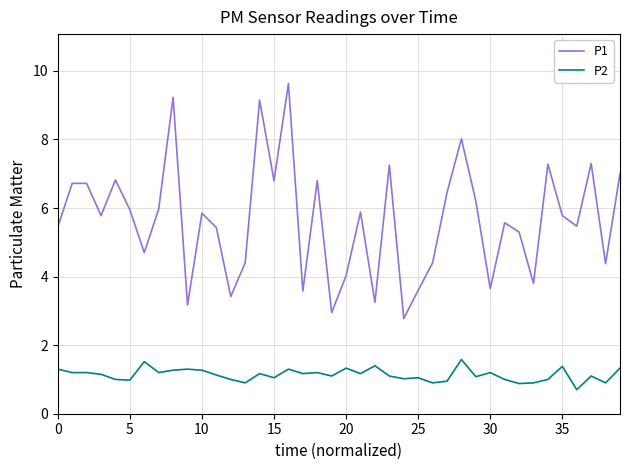

What is the maximum value shown in the chart?

9.6